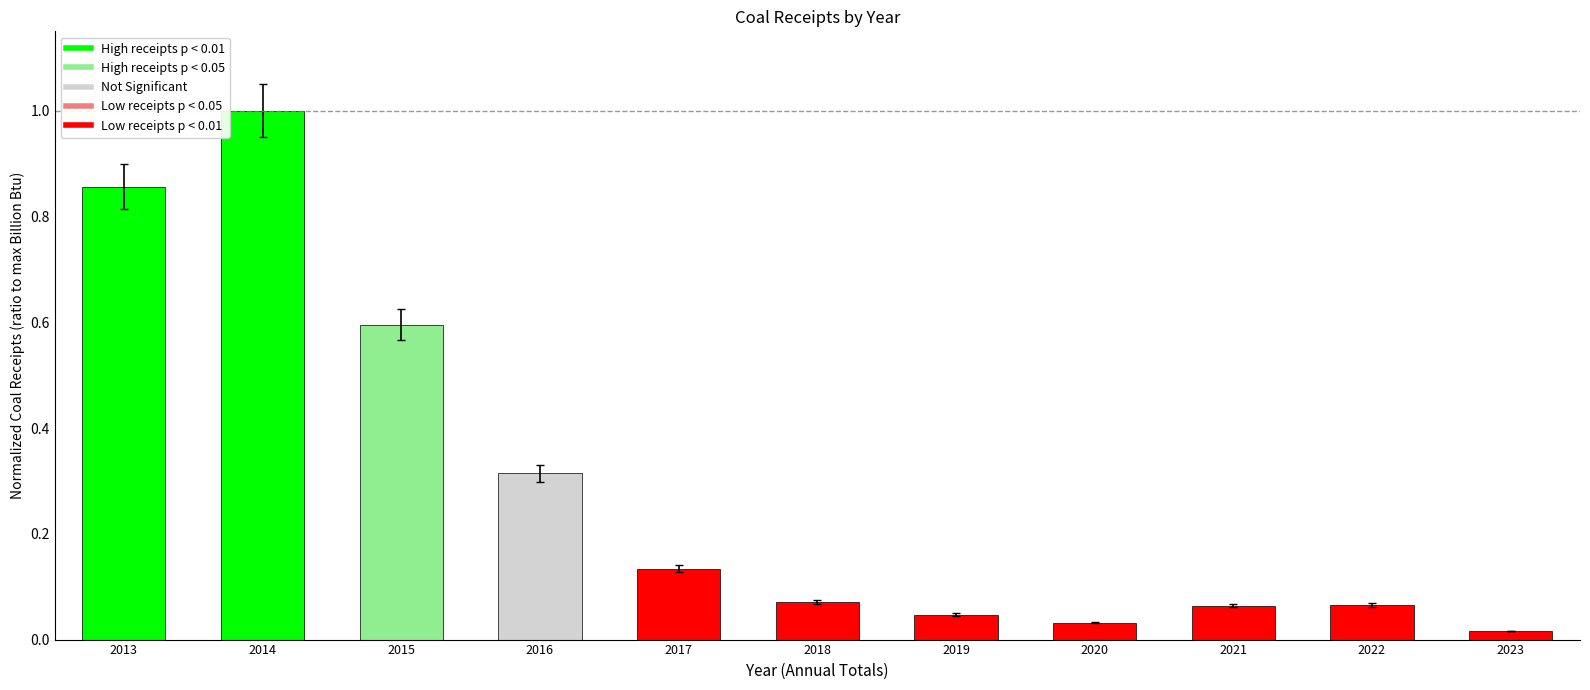

Is it true that Coal Receipts (Billion Btu) equals 0.0 at 2019?

False